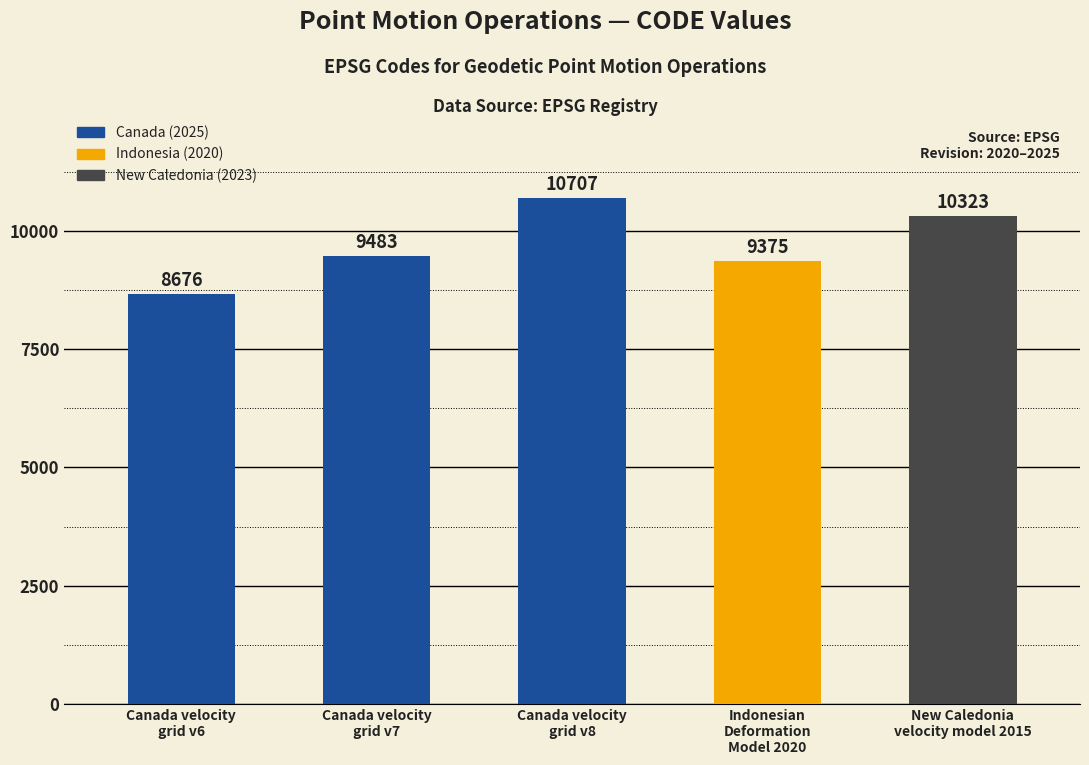

How many values are below 9483?

2